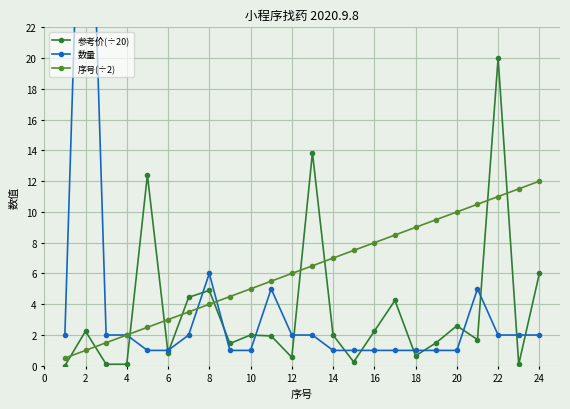

What is the sum of all 参考价(÷20) values?

86.1